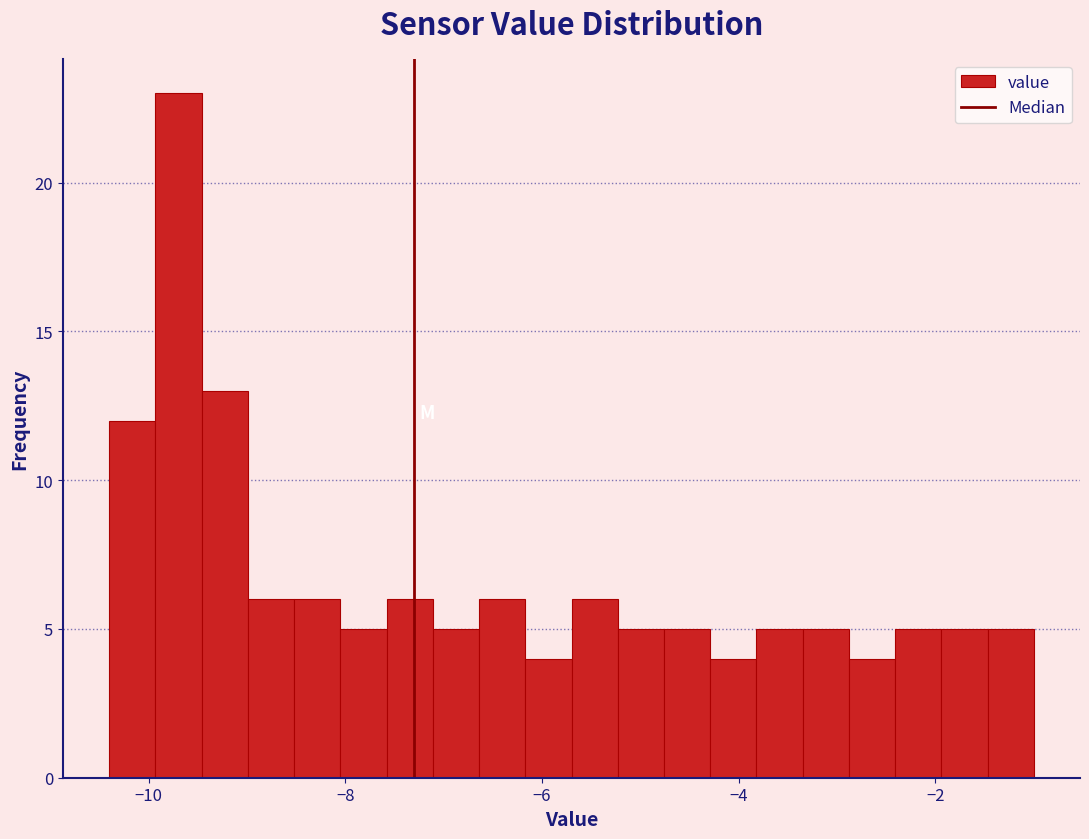

Around what value on the x-axis is the tallest bar? Give the approximate position of its centre, as read against the axis.

-9.6